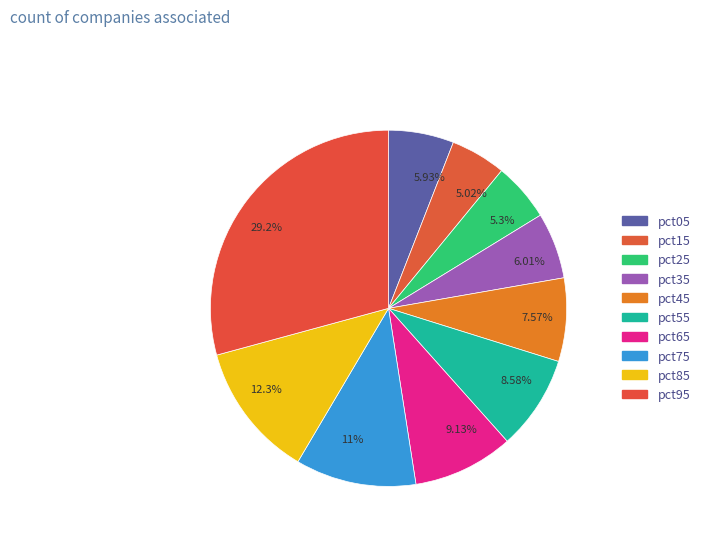

Do 5.93% and 6.01% together represent more than half of the pie?

No